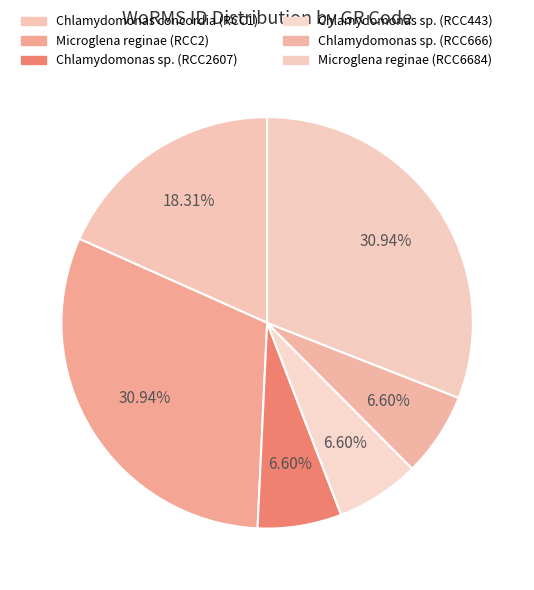

What percentage is NOT represented by Chlamydomonas sp. (RCC2607)?

93.4%